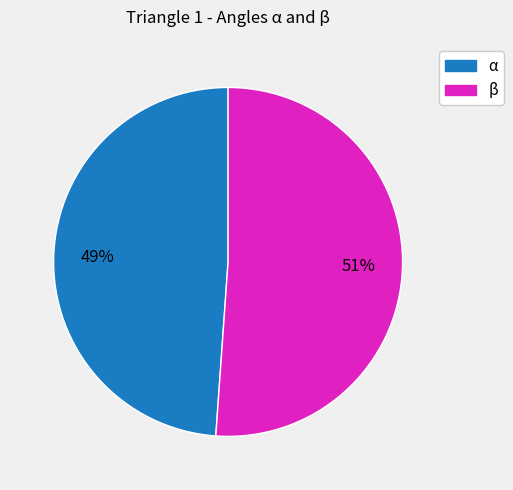

What is the smallest slice in the pie chart?

α